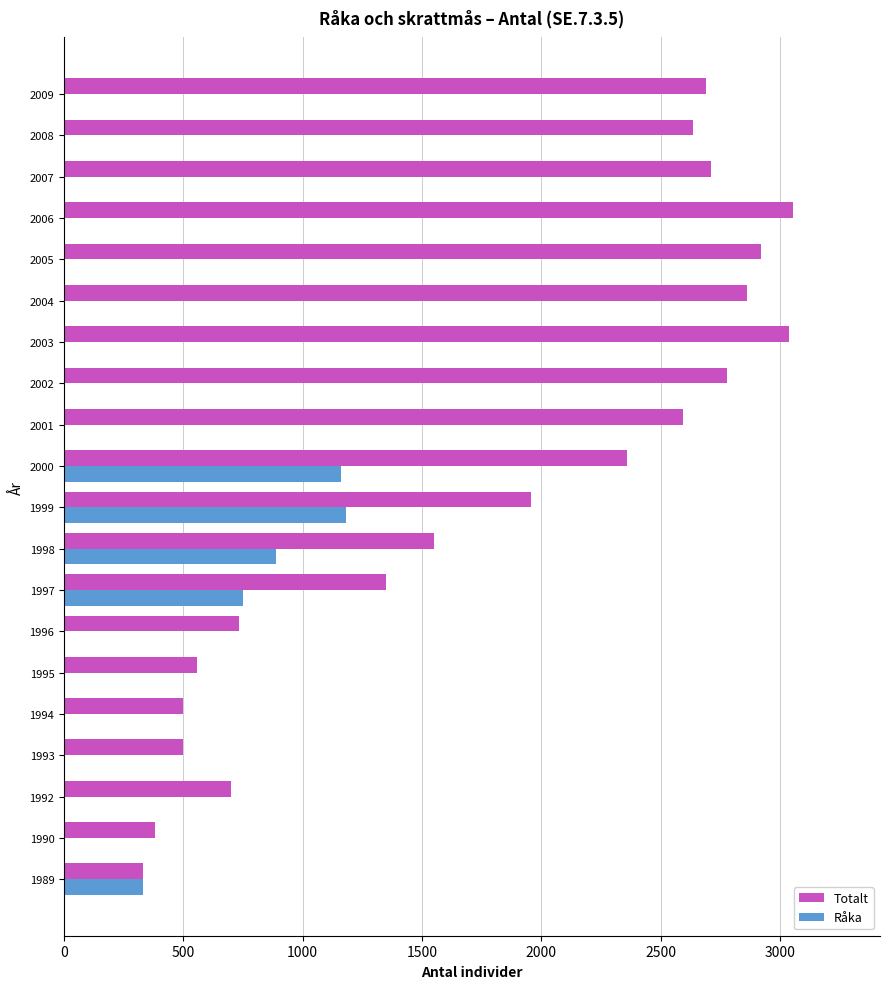

What are all the series names shown in the legend?

Totalt, Råka